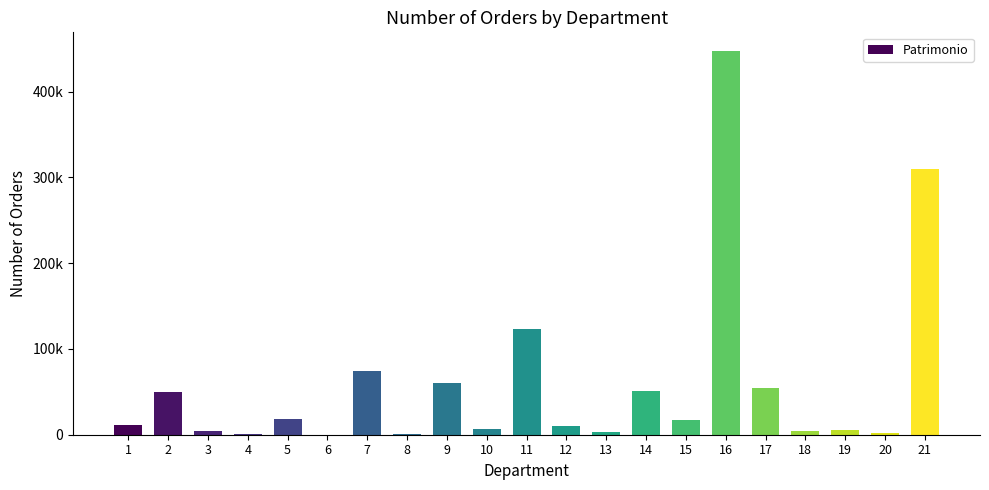

What is the difference between the second highest and minimum values?

309762